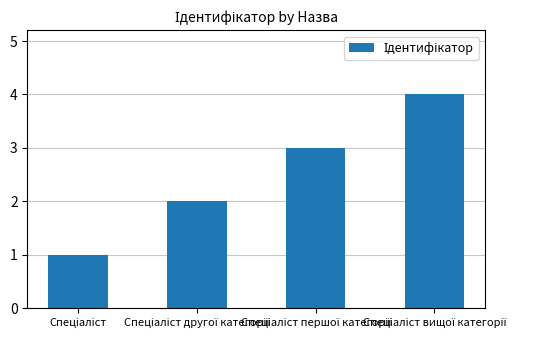

Reading left to right, transcribe all the data shown in this chart.

1	2	3	4